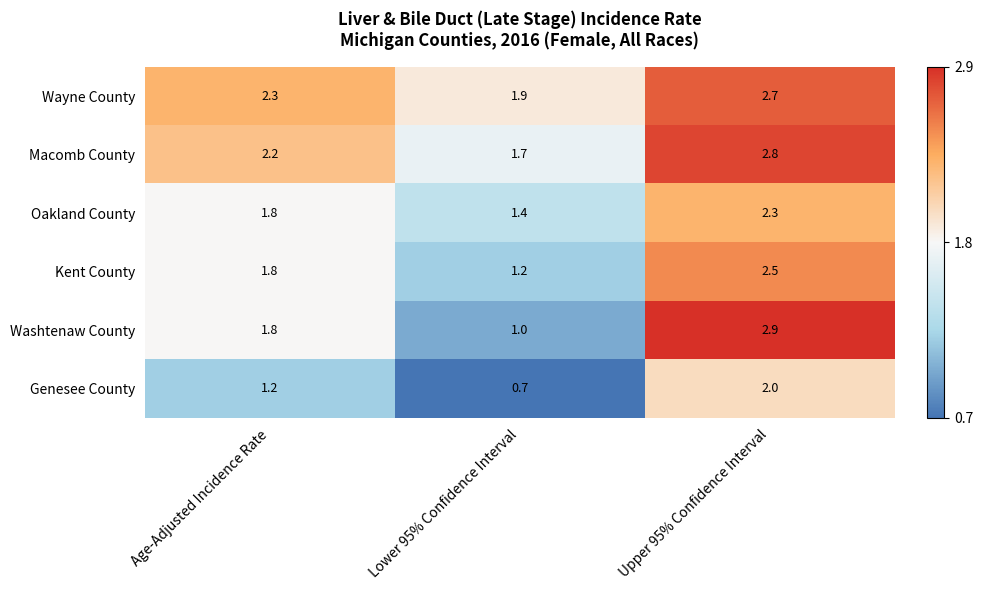

At which category is the sum across all series the highest?

Upper 95% Confidence Interval